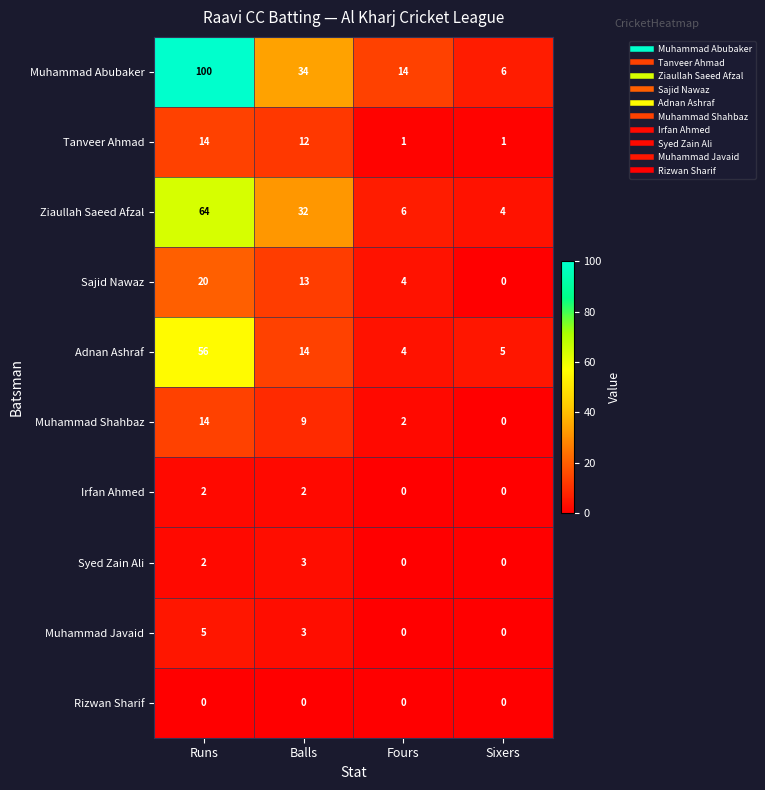

The value of Muhammad Javaid at Fours is -2. True or false?

False